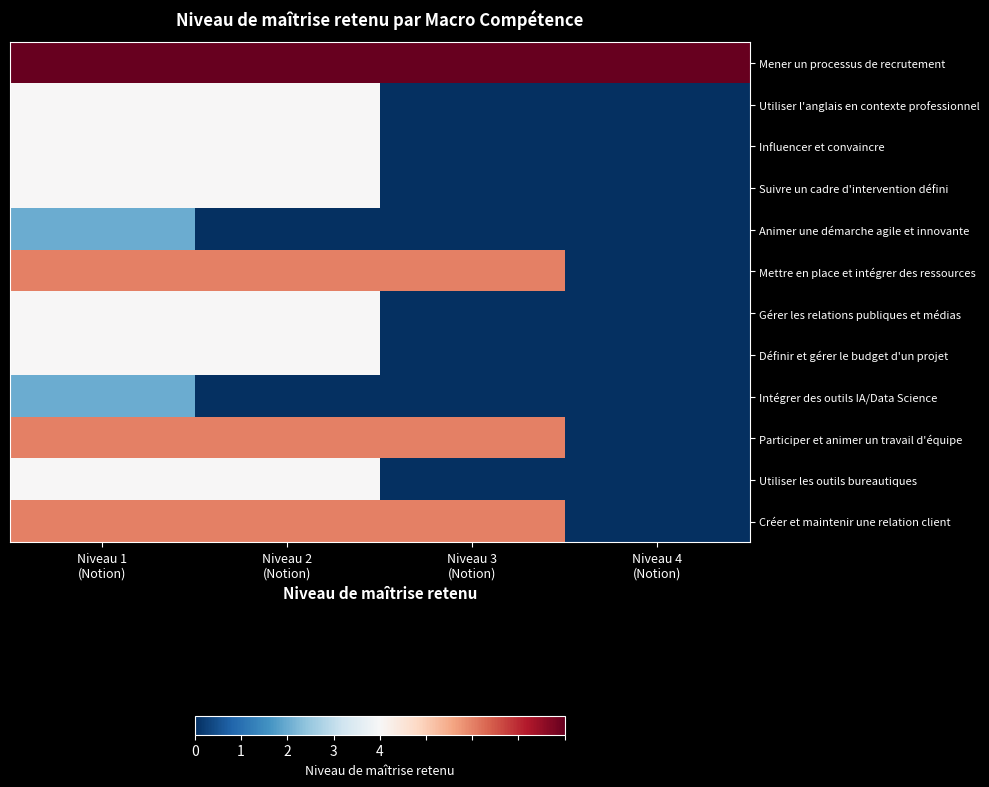

What is the difference between the highest and lowest values at Niveau 3
(Notion)?

4